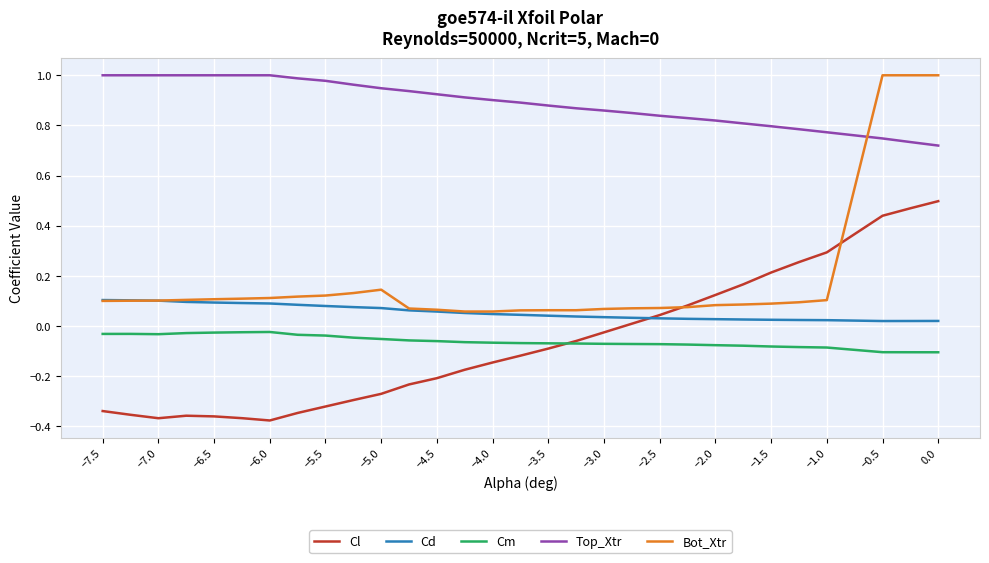

Which series has the largest range (max minus min)?

Bot_Xtr